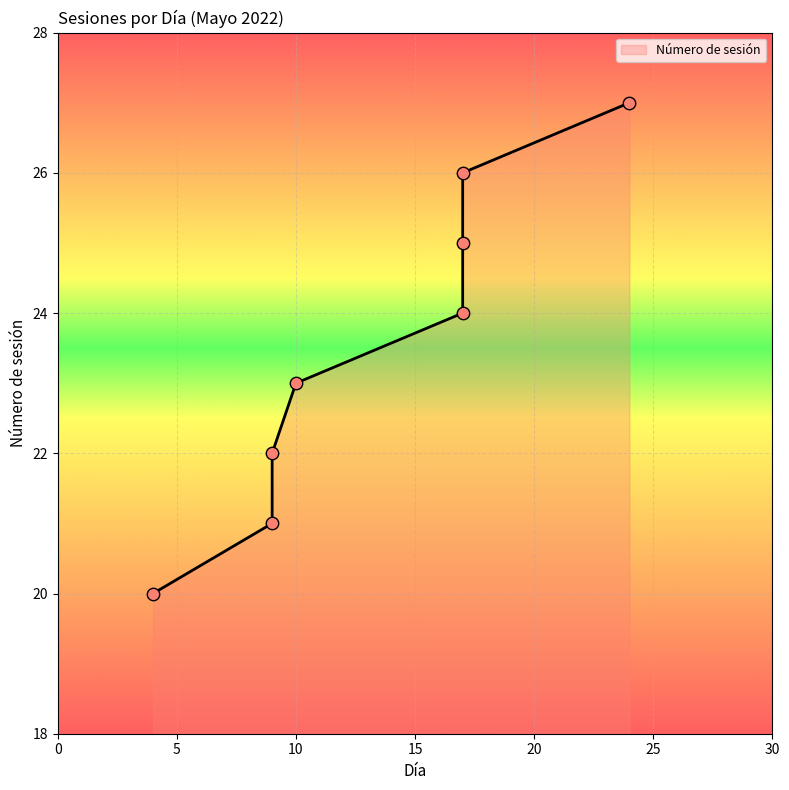

What is the change in value from 9 to 17?

+3